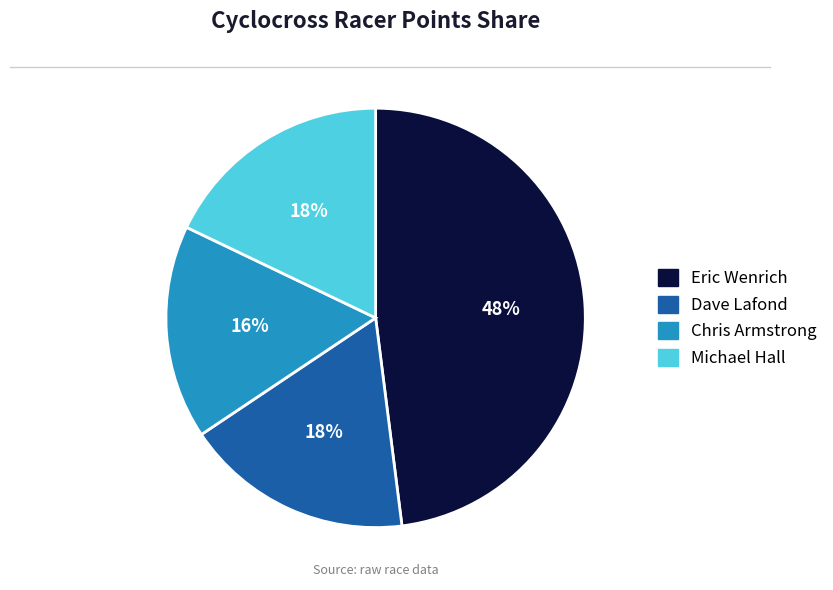

Is the sum of Dave Lafond and Chris Armstrong greater than half?

No